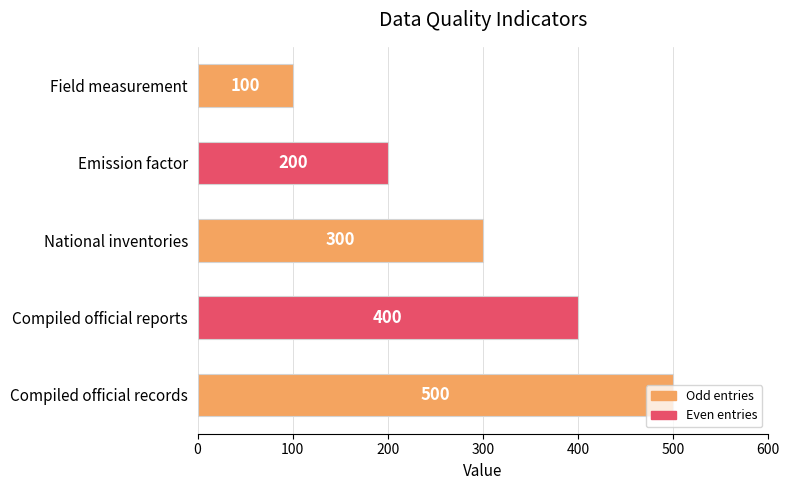

What is the sum of all values?

1500